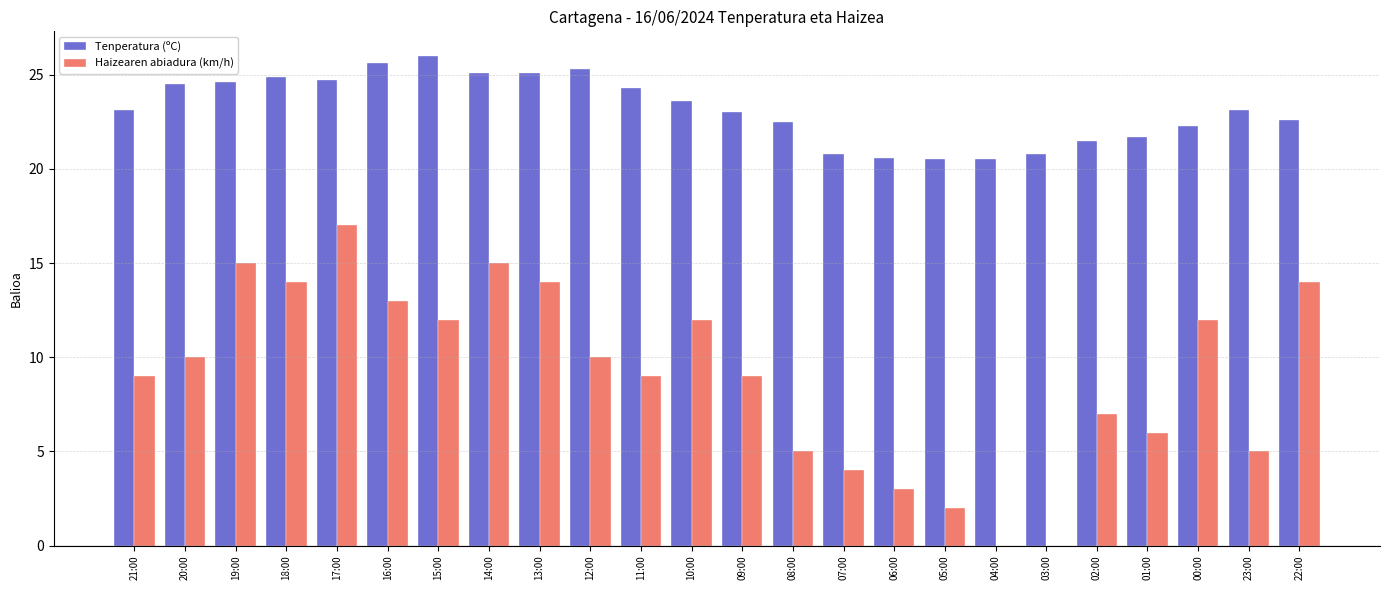

The value of Tenperatura (ºC) at 17:00 is 24.7. True or false?

True